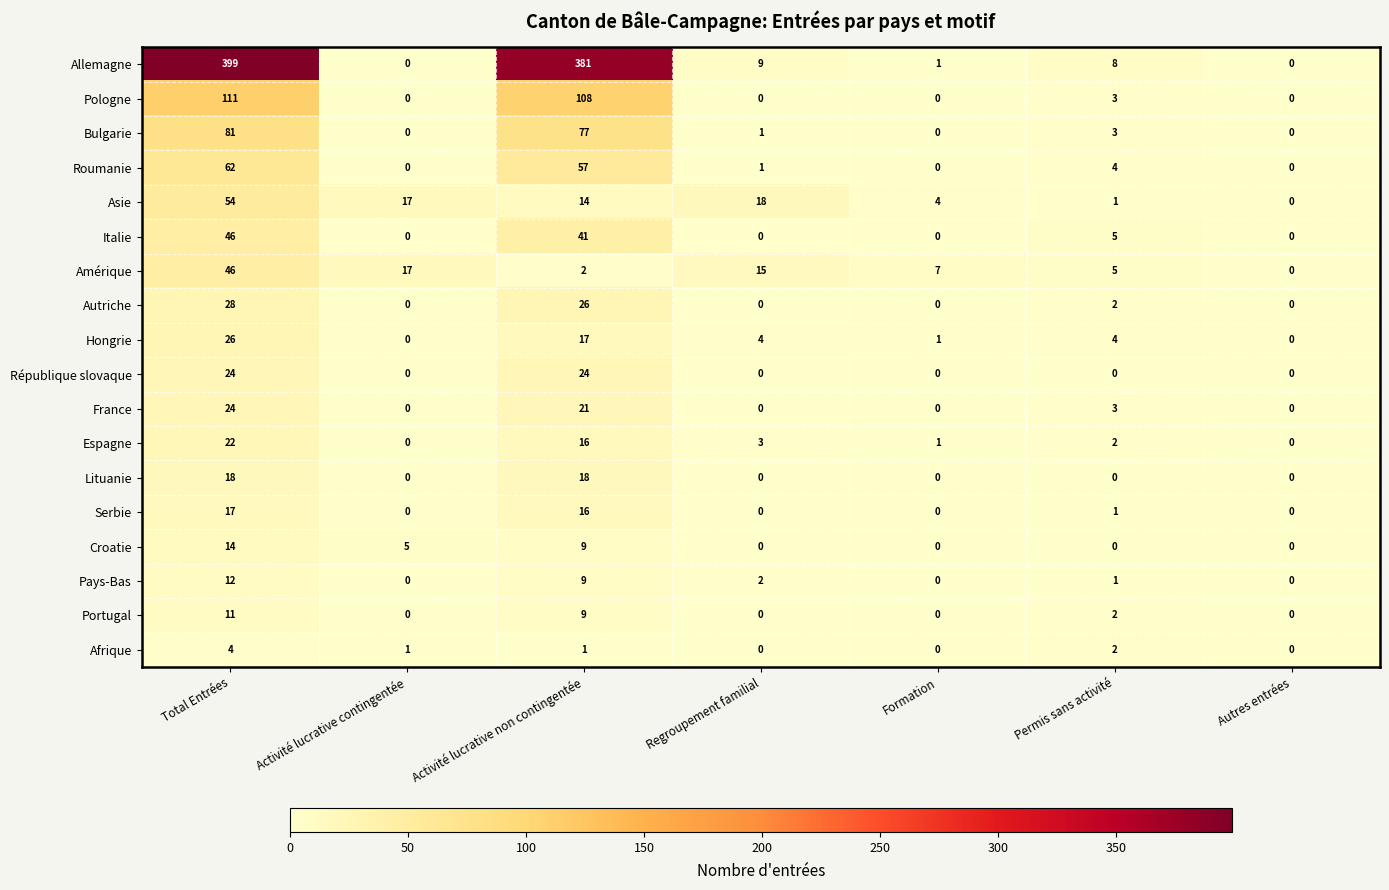

What is the sum of the Allemagne values at Total Entrées and Formation?

400